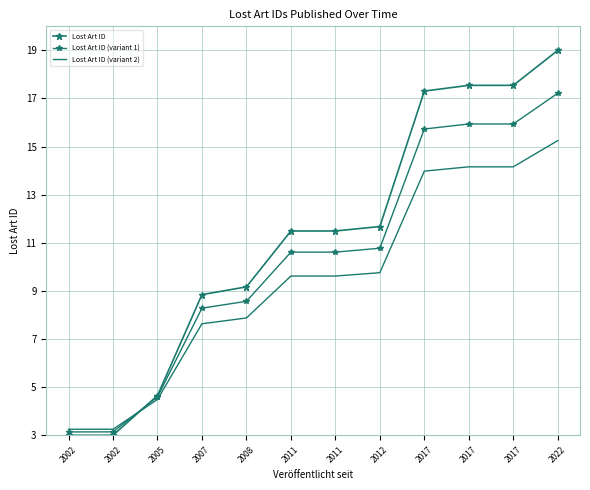

True or false: Lost Art ID (variant 2) has more than 0 points higher than both neighbors.

False